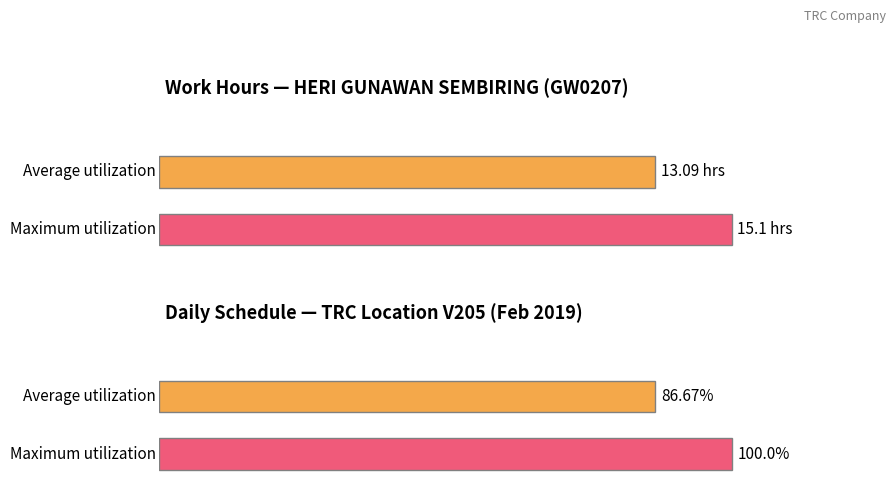

List the series in order of their peak value, lowest first.

Average utilization, Maximum utilization